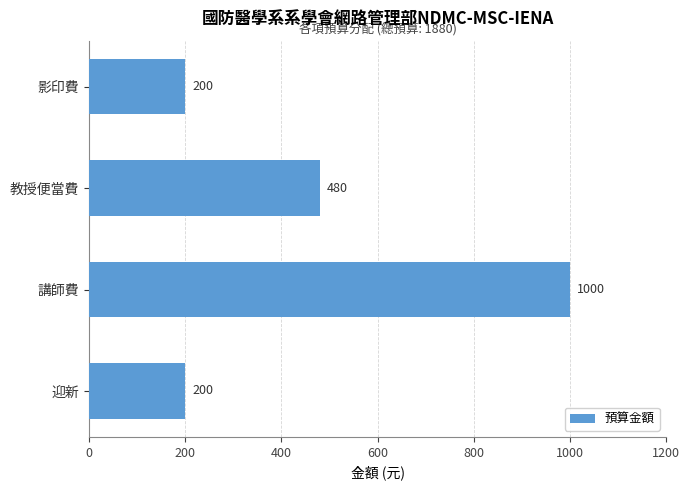

The chart shows a value of 480 at 教授便當費. True or false?

True